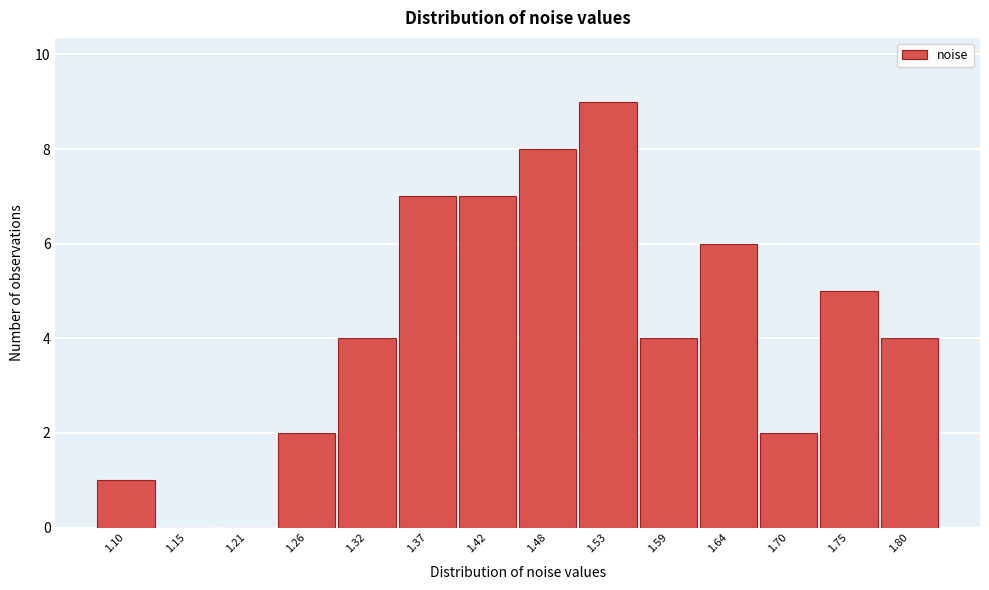

Reading left to right, what are all the values shown in this chart?

1.10=1	1.15=0	1.21=0	1.26=2	1.32=4	1.37=7	1.42=7	1.48=8	1.53=9	1.59=4	1.64=6	1.70=2	1.75=5	1.80=4